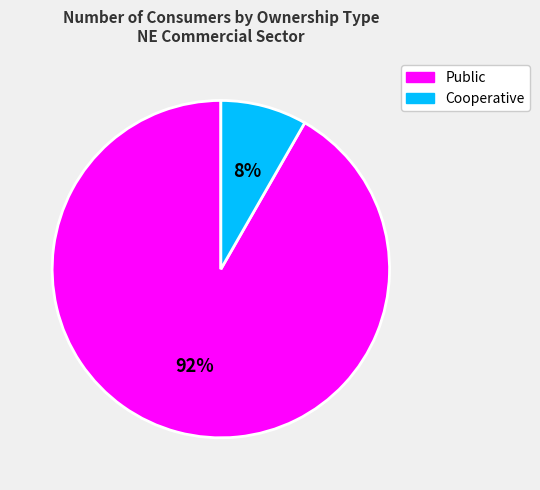

To the nearest percent, what is the average slice percentage?

50%